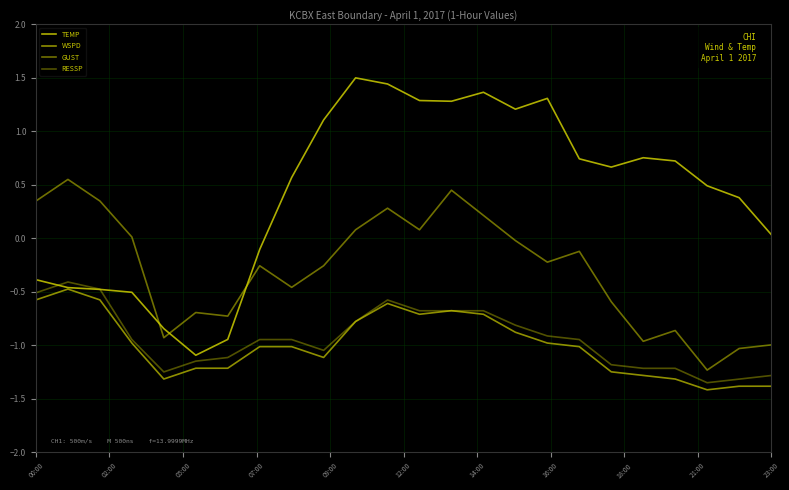

Which category has the lowest value in the GUST series?

21